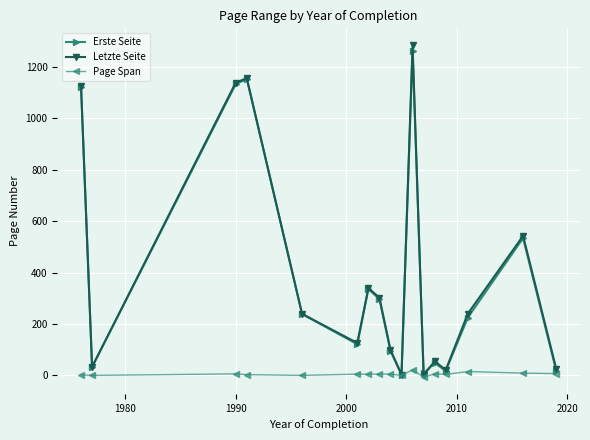

What is the average value of the Erste Seite series?

391.0